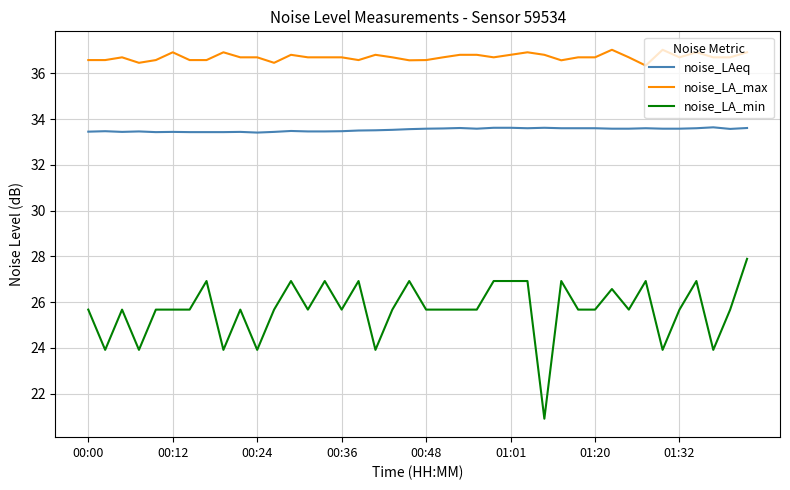

What is the difference between the maximum and minimum values in the noise_LA_max series?

0.7